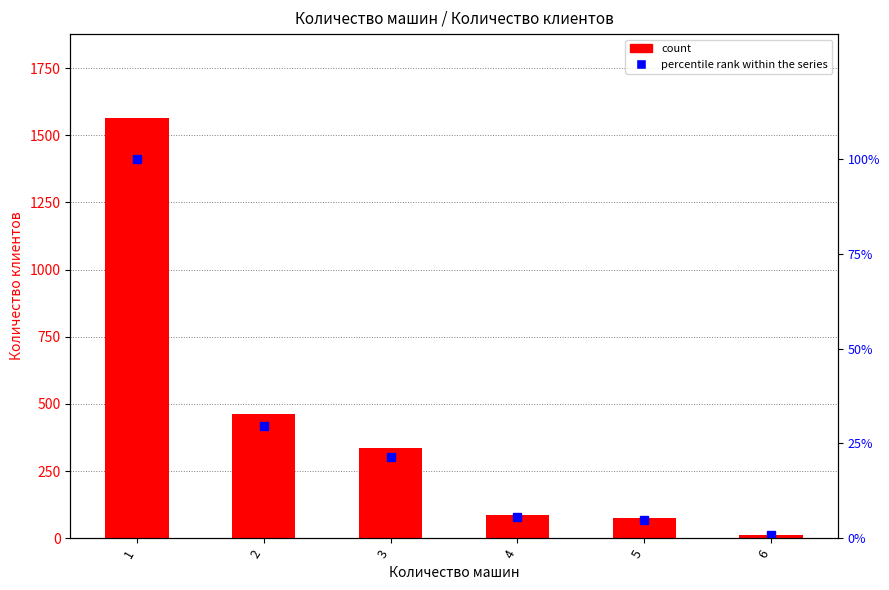

Reading left to right, transcribe all the data shown in this chart.

Количество клиентов: 1564.0	464.0	336.0	88.0	75.0	12.0
percentile rank within the series: 100.0	29.7	21.5	5.6	4.8	0.8